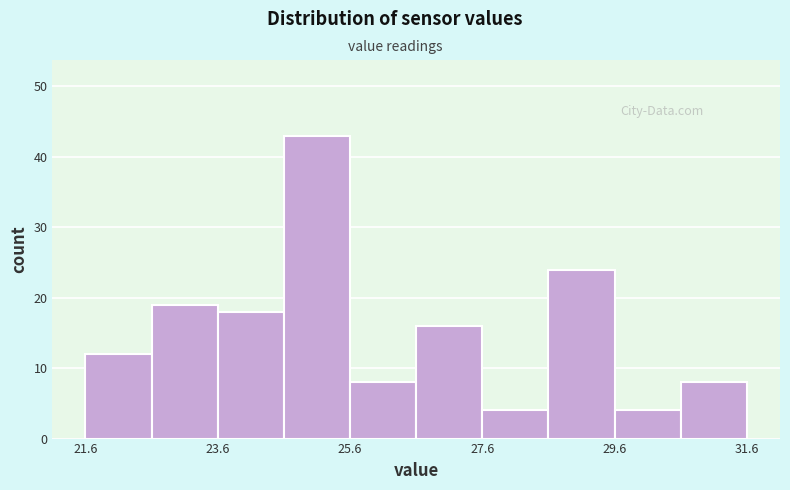

Which range on the x-axis has the tallest bar?

24.6 to 25.6